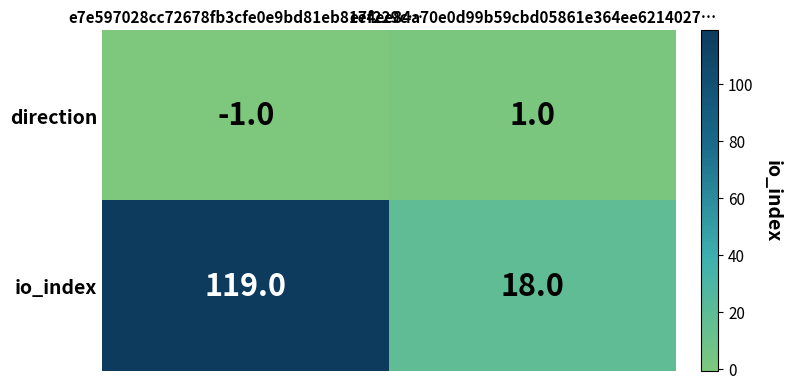

Which series has the largest total across all categories?

io_index